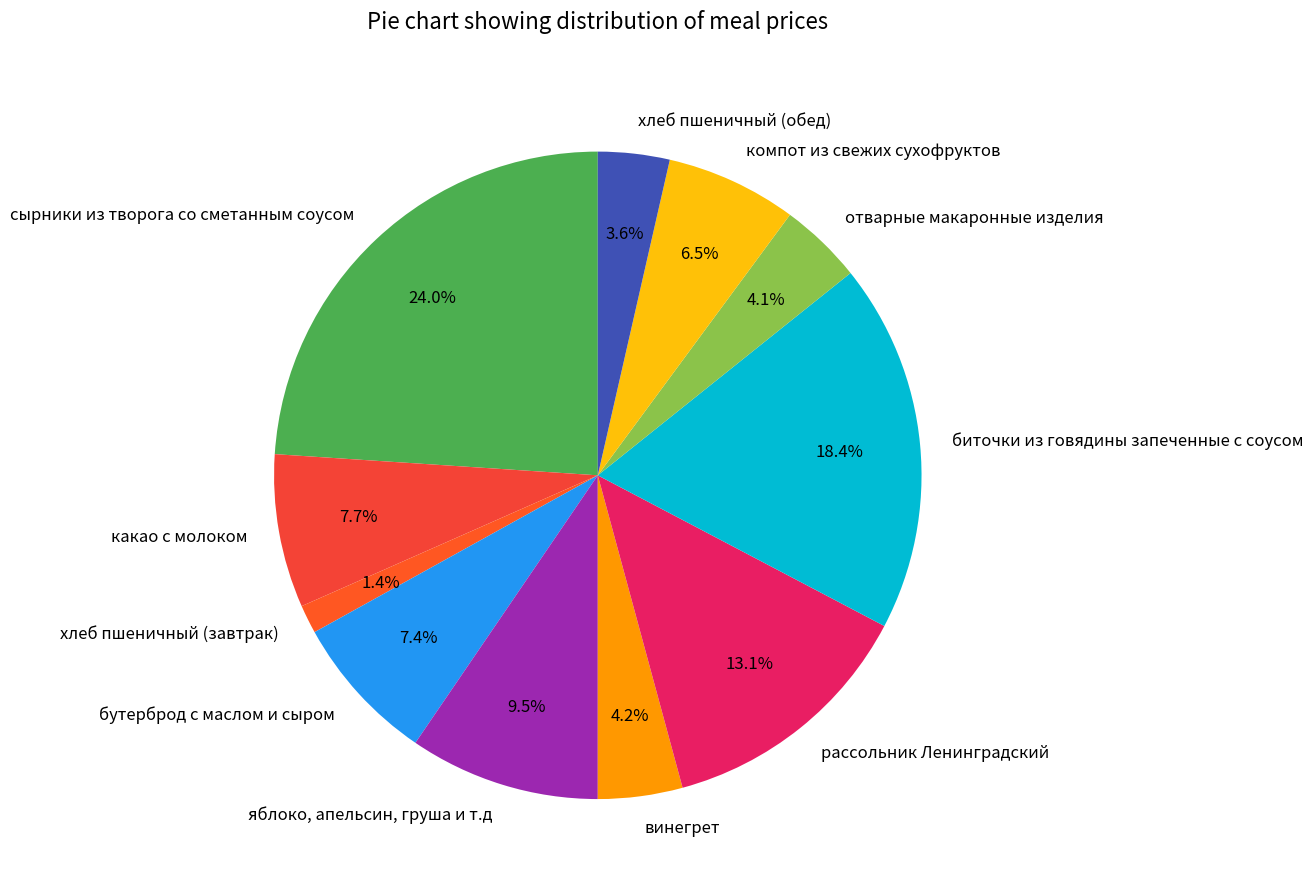

To the nearest percent, what is the average slice percentage?

9%